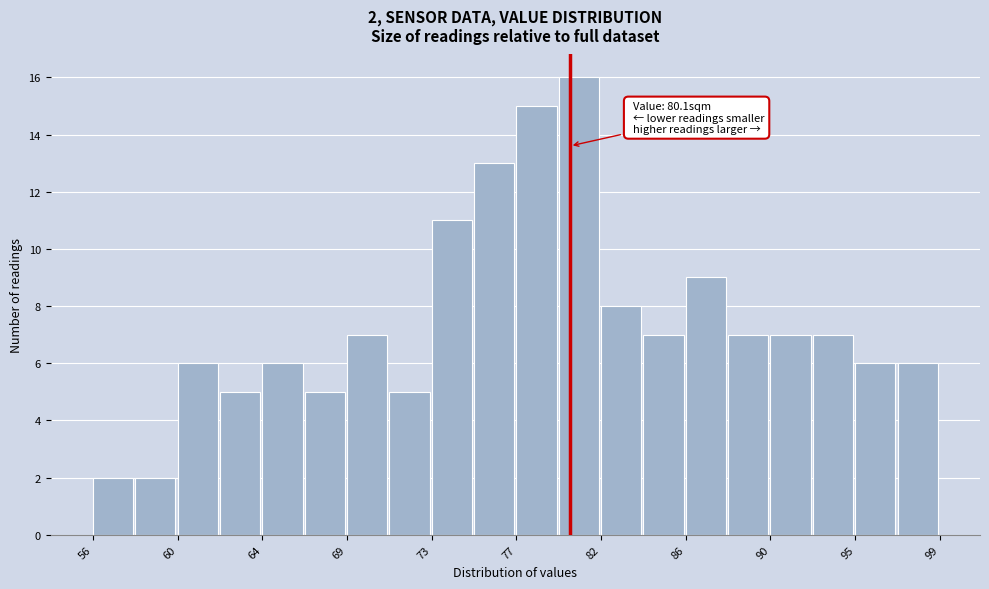

Which range on the x-axis has the tallest bar?

79.5 to 81.5